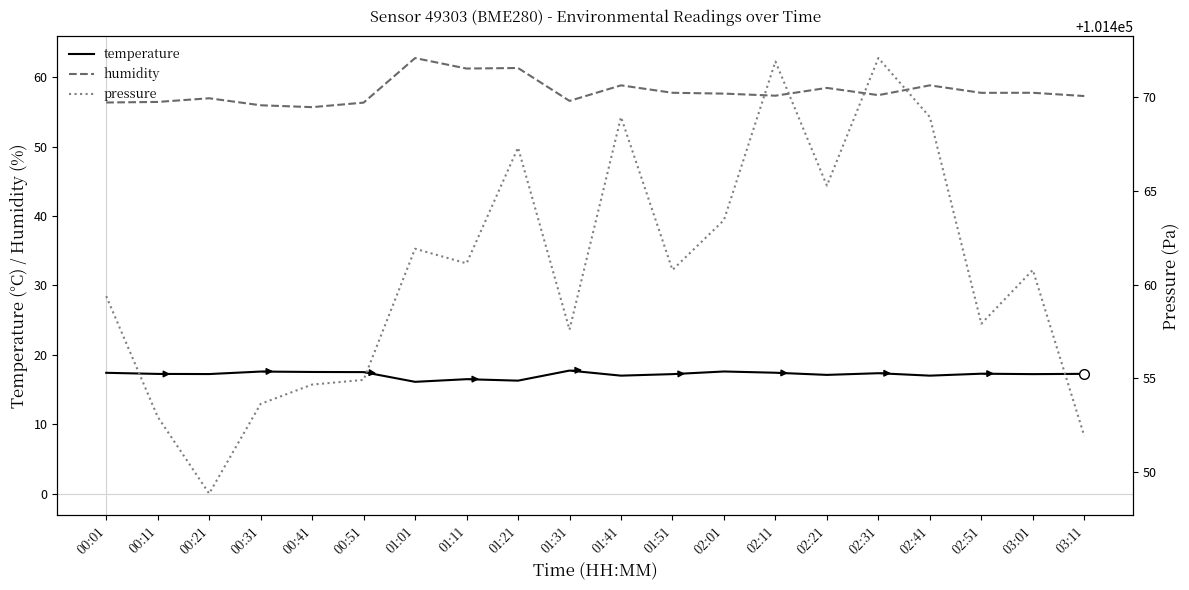

Is it true that temperature equals 25.9 at 01:21?

False